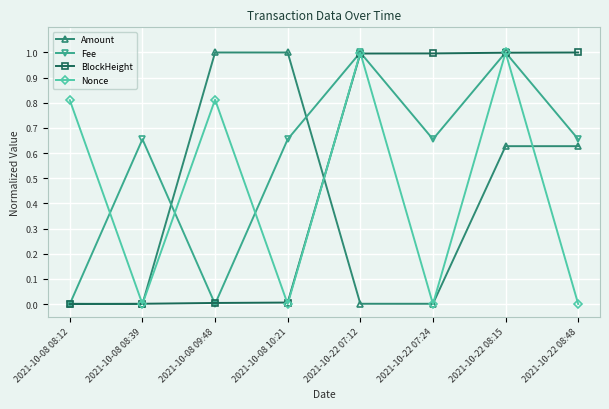

What is the label of the 6th point from the left?

2021-10-22 07:24